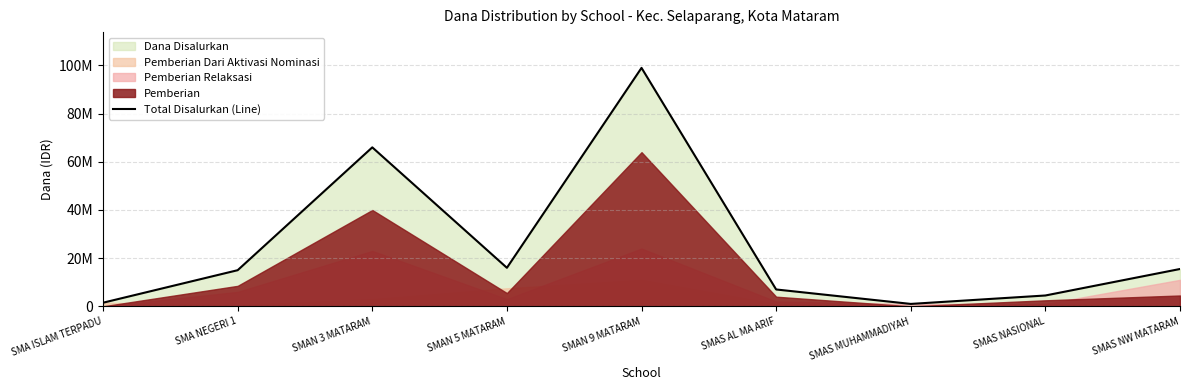

Reading right to left, extract all data points from this chart.

SMAS NW MATARAM=15500000	SMAS NASIONAL=4500000	SMAS MUHAMMADIYAH=1000000	SMAS AL MA ARIF=7000000	SMAN 9 MATARAM=99000000	SMAN 5 MATARAM=16000000	SMAN 3 MATARAM=66000000	SMA NEGERI 1=15000000	SMA ISLAM TERPADU=1500000